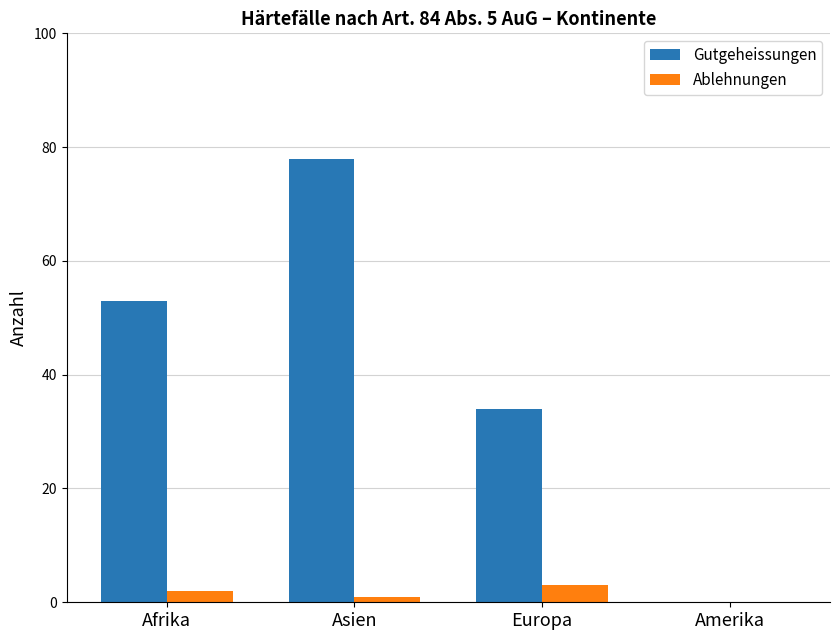

How many groups of bars are there?

4